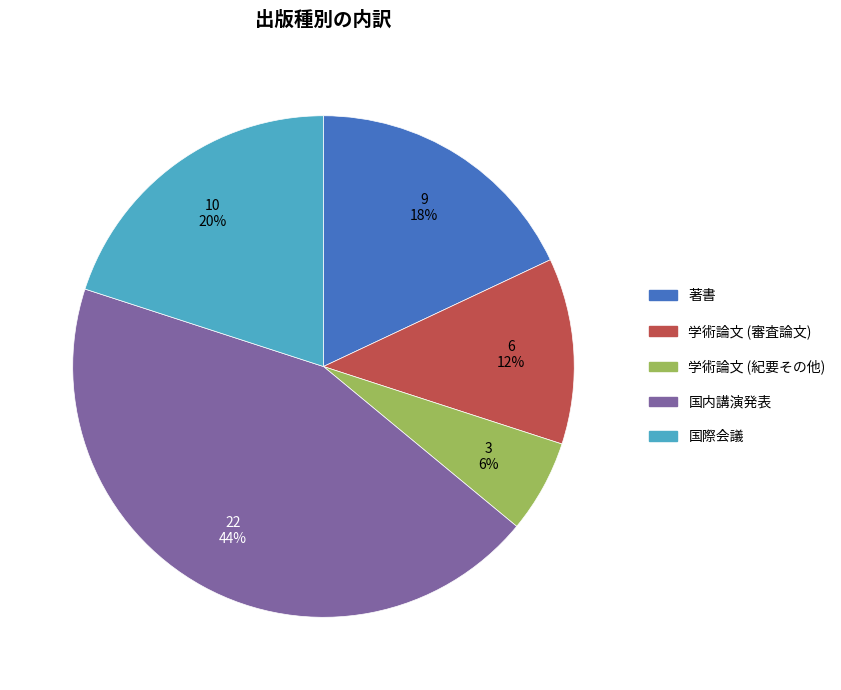

Is it true that 国際会議 is 20% of the pie?

True